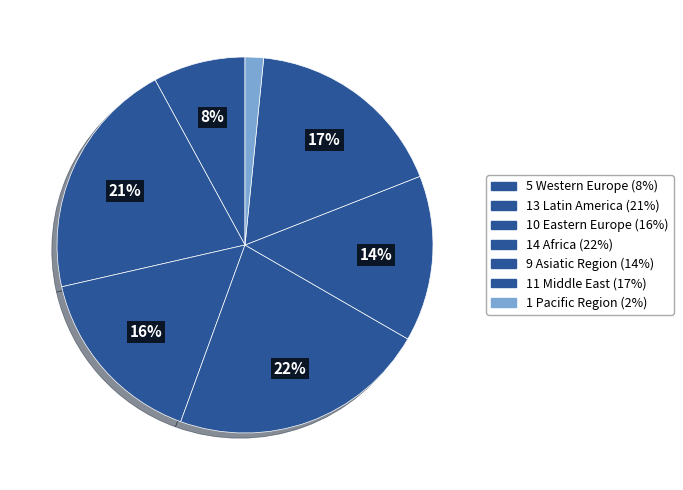

How many slices are in this pie chart?

7